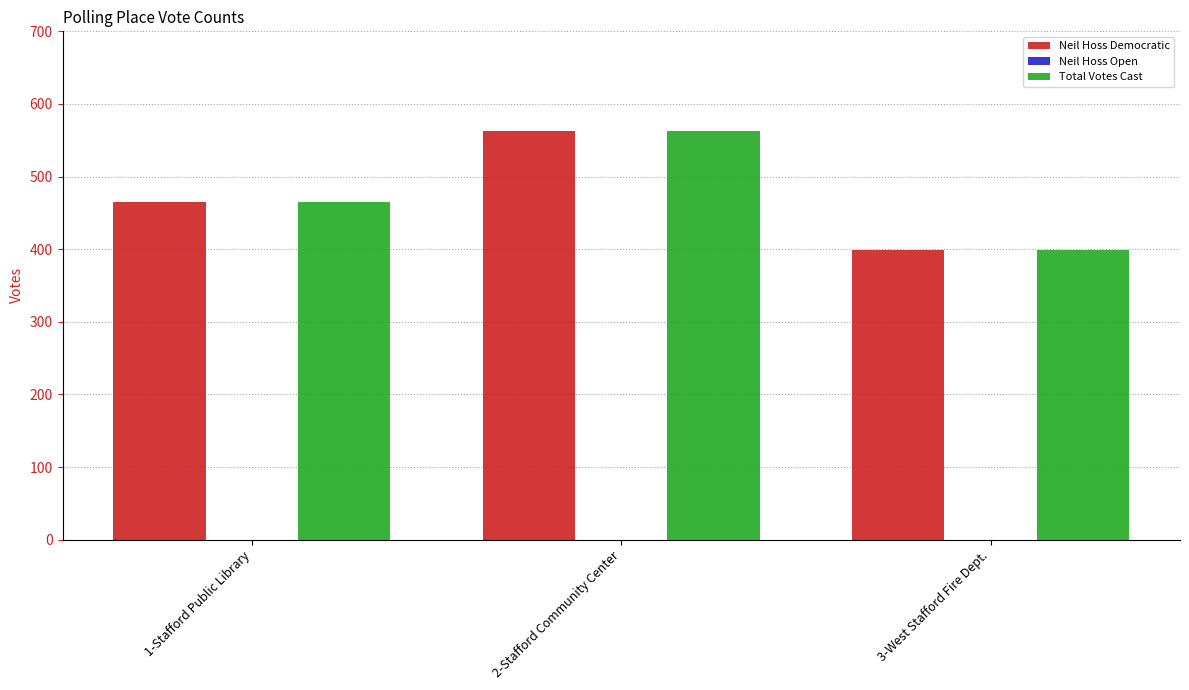

True or false: Neil Hoss Democratic has a value of 399 at 3-West Stafford Fire Dept..

True